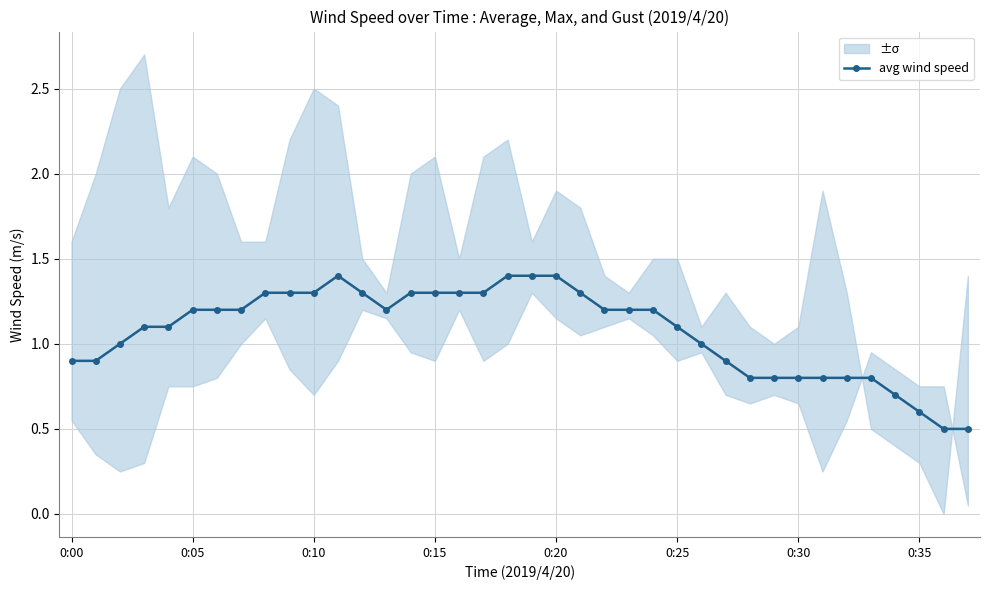

Where is the data nearest to the value 0?

36